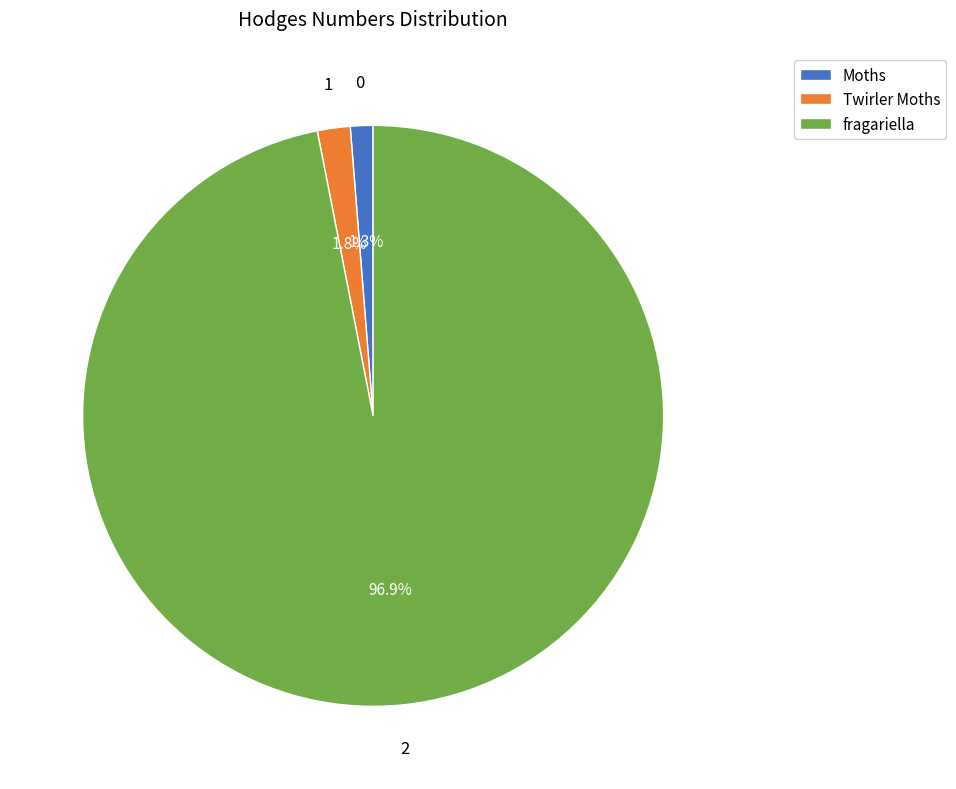

The Twirler Moths slice represents 2% of the pie. True or false?

True